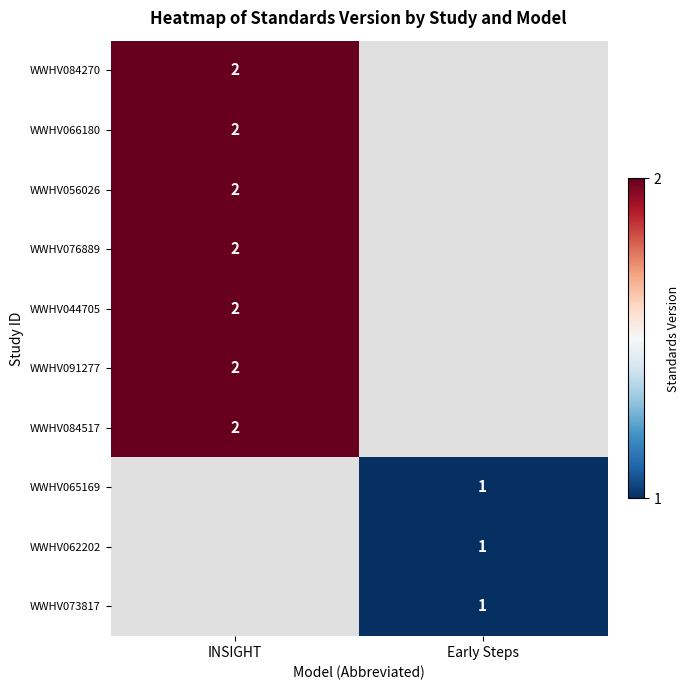

The WWHV084270 series shows 2 at INSIGHT. True or false?

True